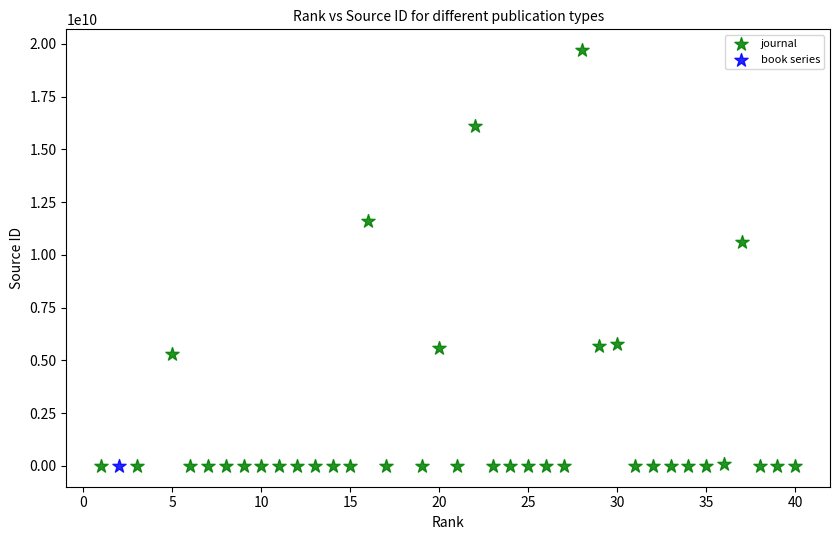

What are all the series names shown in the legend?

journal, book series